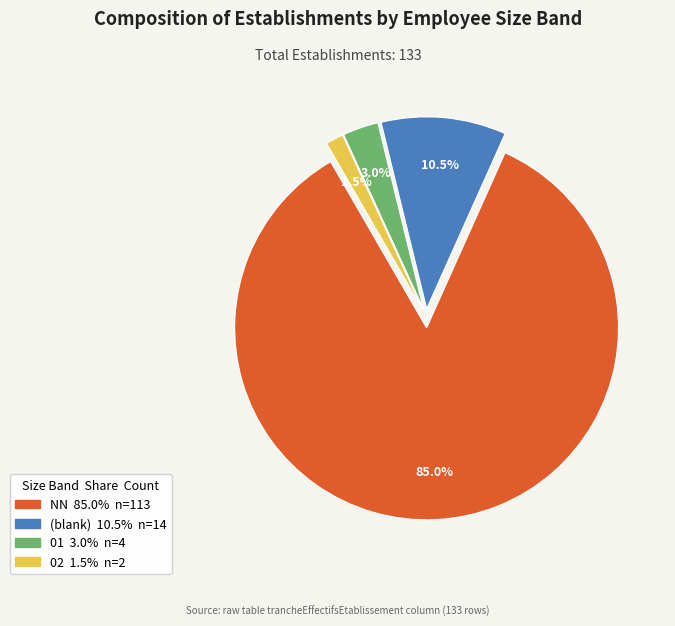

Does any single category account for the majority?

Yes